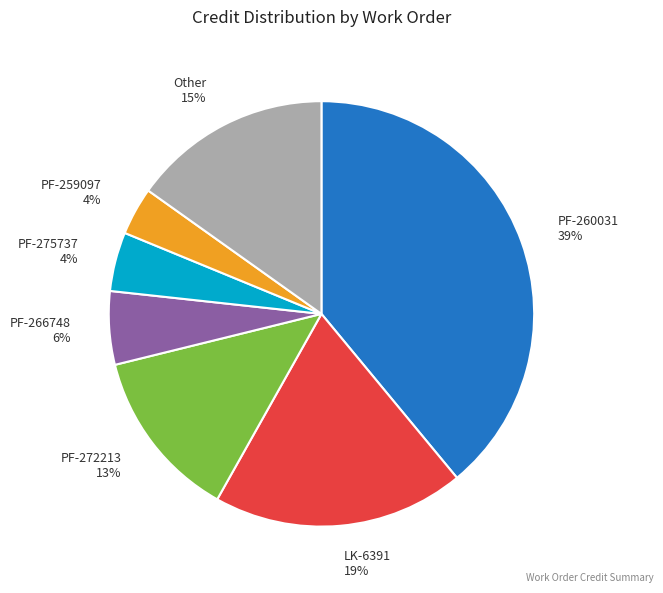

Is there any slice that represents more than half of the pie?

No